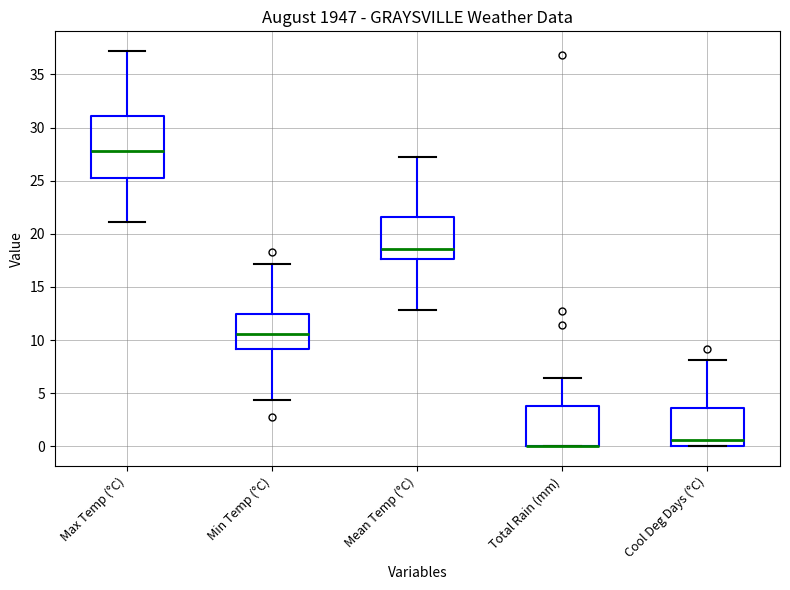

Where is the lower edge of the box for Cool Deg Days (°C) on the y-axis? The values are not printed on the chart, so give them approximately, as read against the axis.

0.0